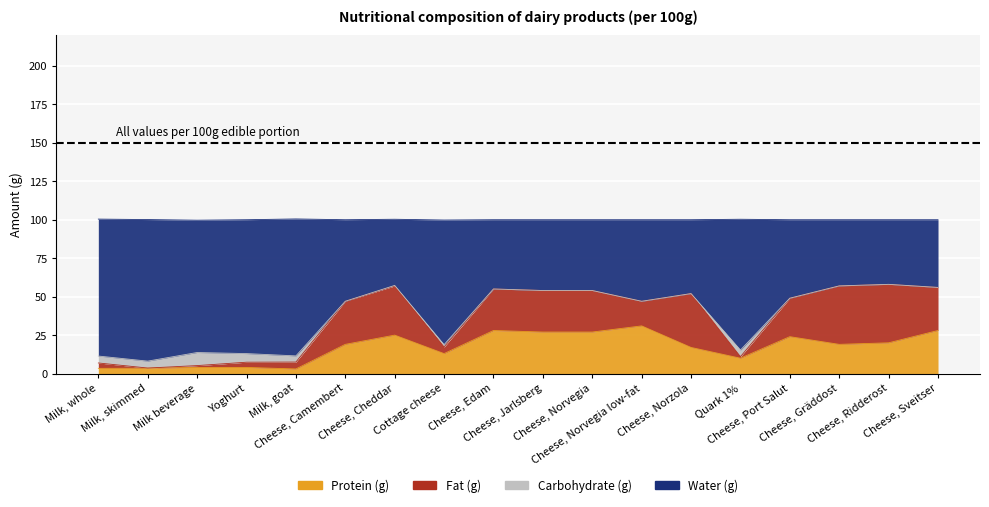

What value does the Water (g) series have at Cheese, Port Salut?

49.0